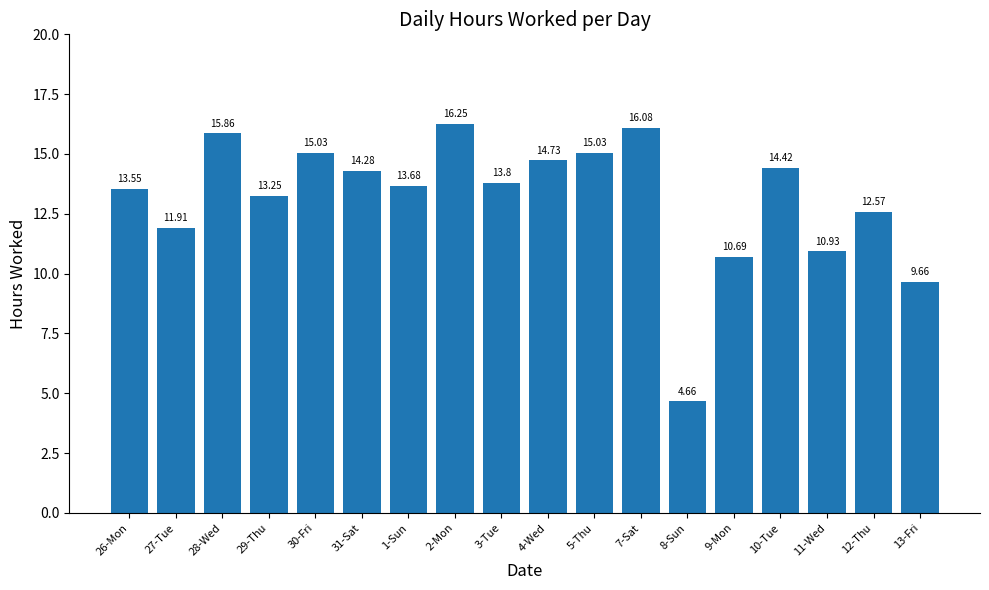

Which label corresponds to the largest value in the chart?

2-Mon